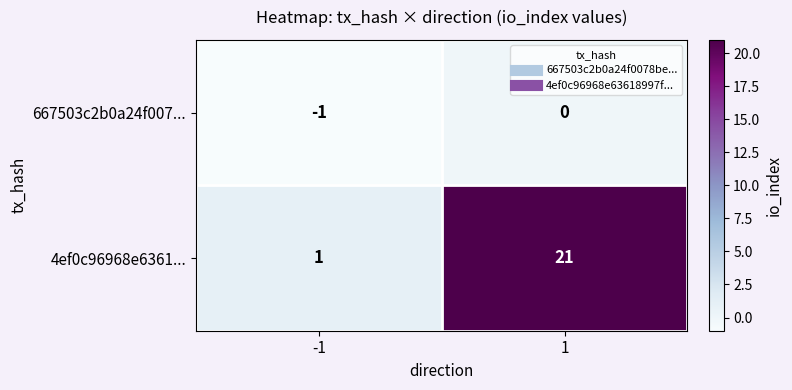

Reading left to right, list all the values displayed in this chart.

667503c2b0a24f007...: -1=-1	1=0
4ef0c96968e6361...: -1=1	1=21